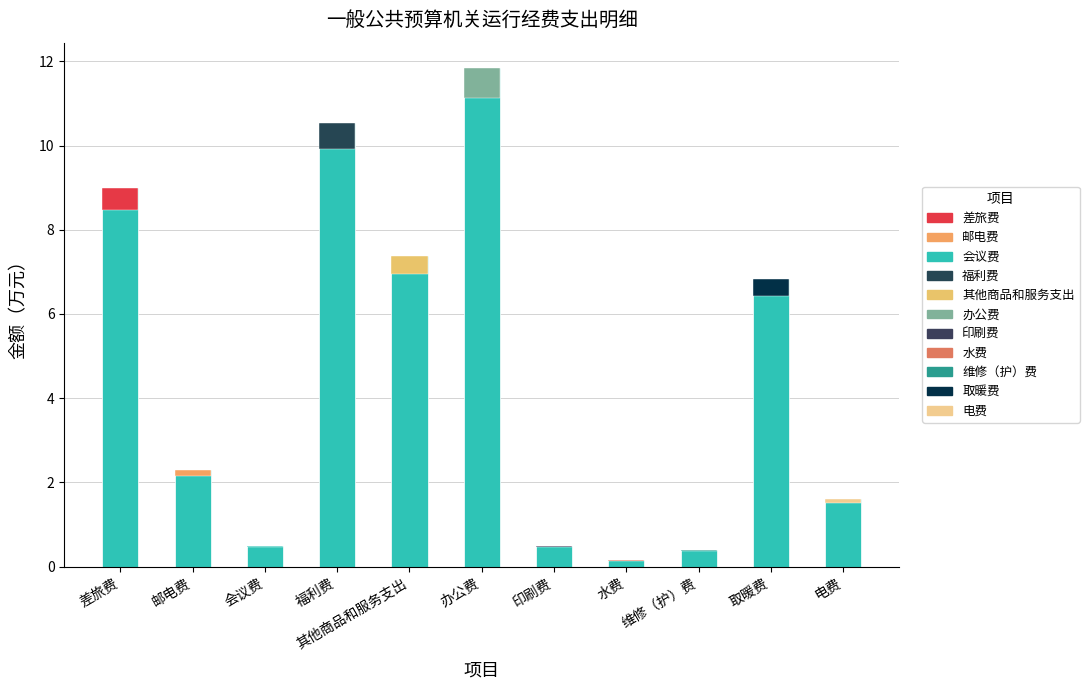

What is the difference between the maximum and minimum values?

11.7